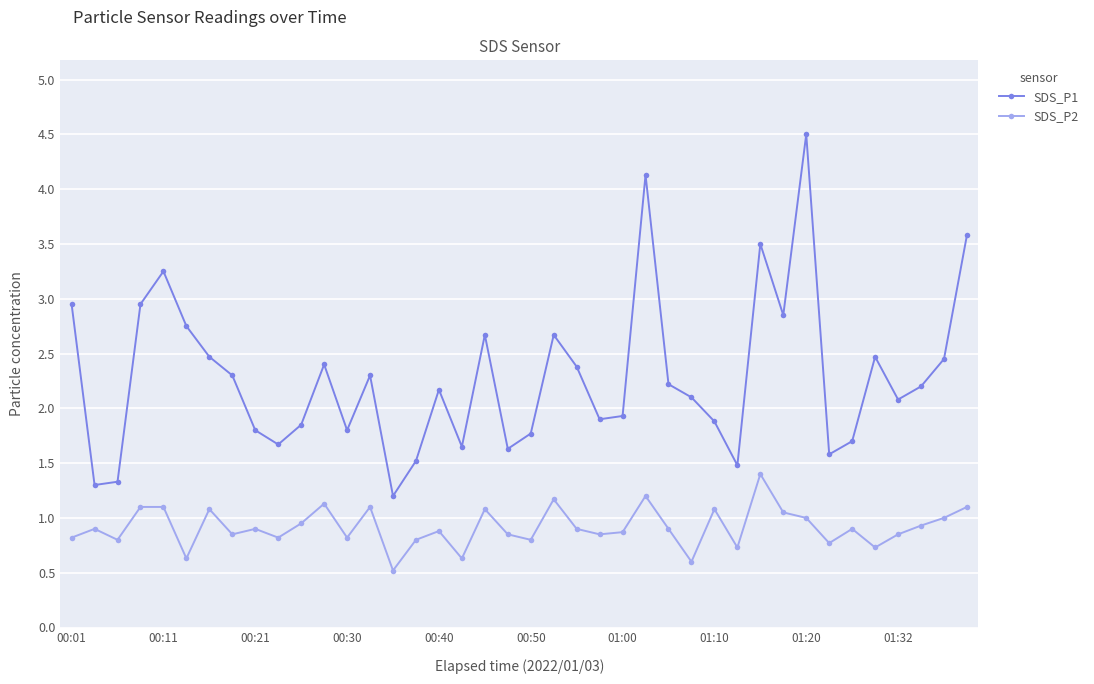

True or false: SDS_P2 has more than 1 points higher than both neighbors.

True